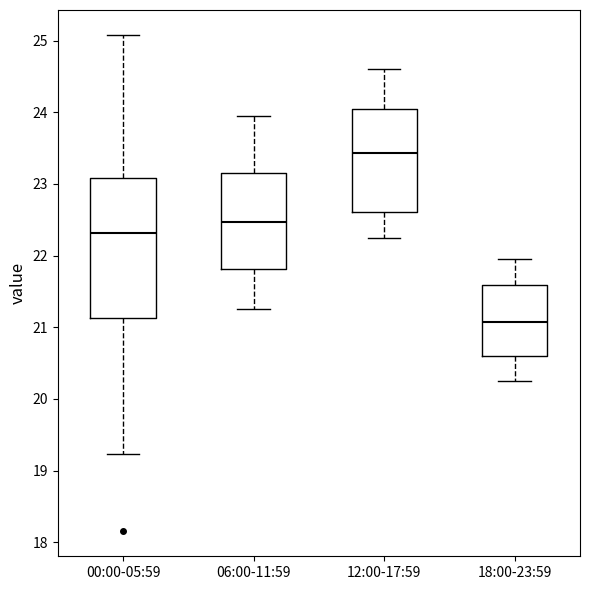

Comparing the boxes themselves (not the whiskers), which one is the tallest?

00:00-05:59